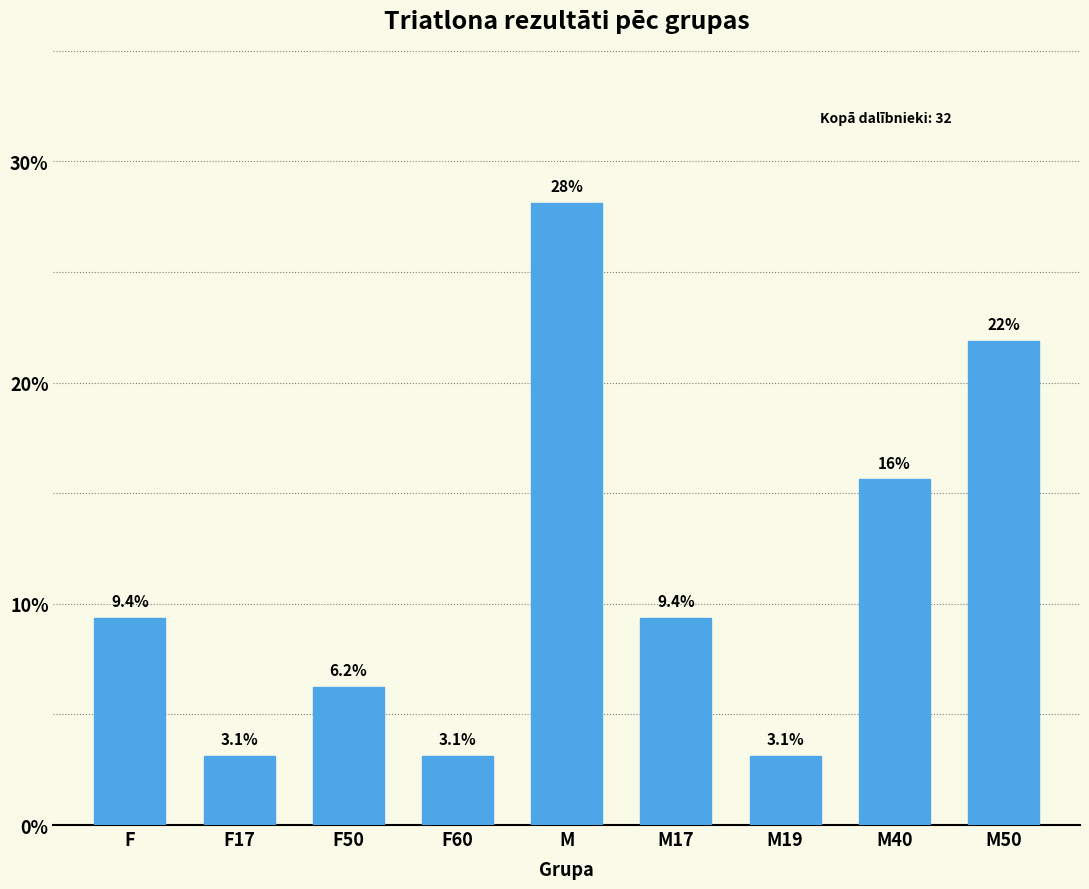

What is the label of the 6th bar from the left?

M17